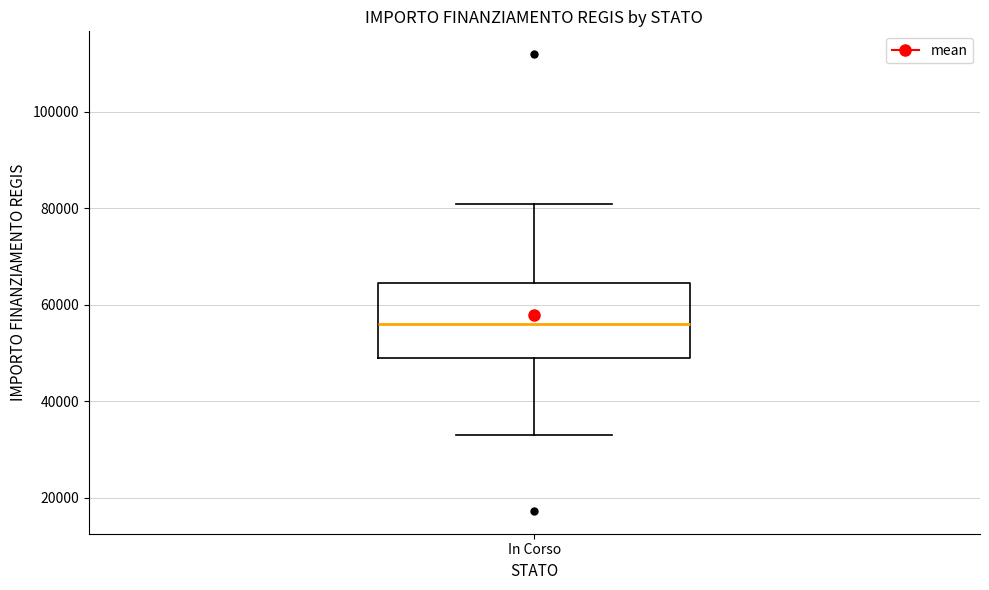

Transcribe this box plot: give where the median line is, the range the box spans, and where the two whiskers end, as read against the y-axis. The values are not printed on the chart, so give them approximately, as read against the axis.

median 56000, box 50000 to 64000, whiskers 32000 to 80000